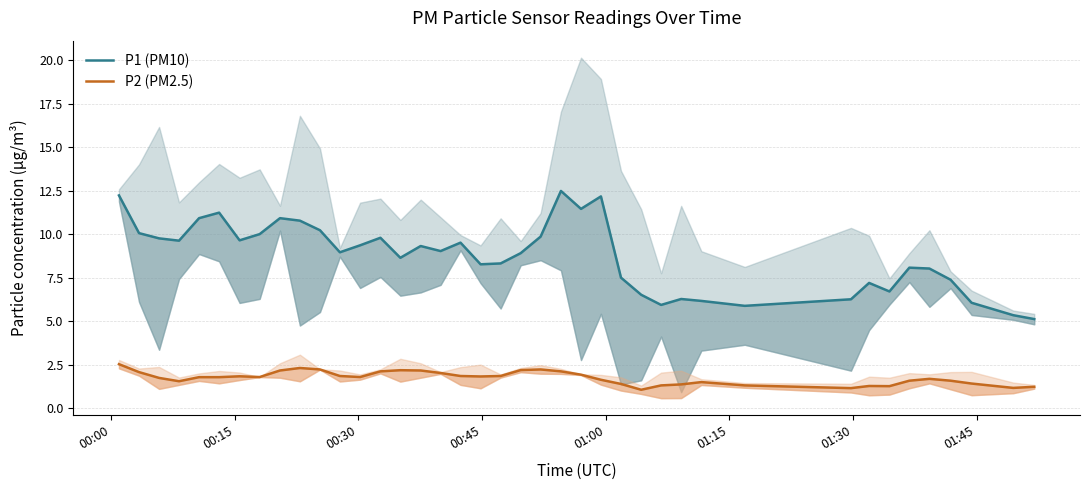

In P2 (PM2.5), how many points are lower than both neighbors (excluding endpoints)?

8